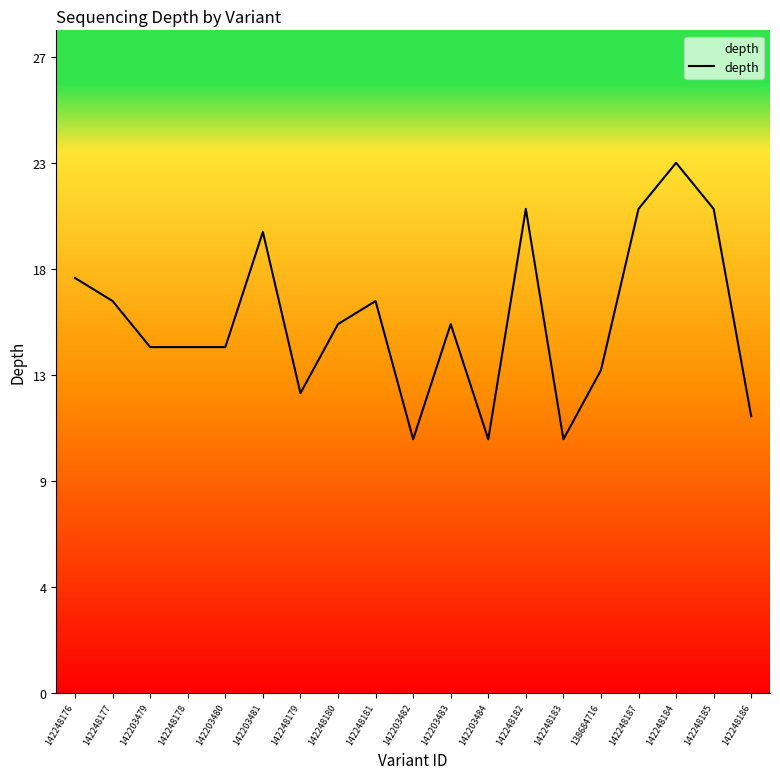

Does the chart display data point markers on the line(s)?

No